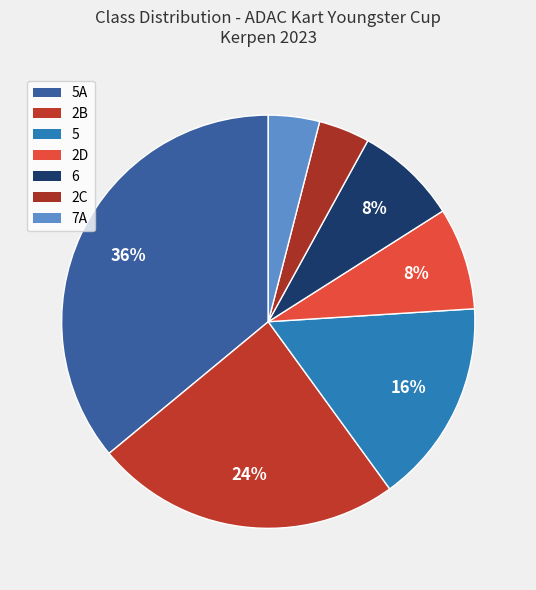

Between 6 and 5, which is larger?

5